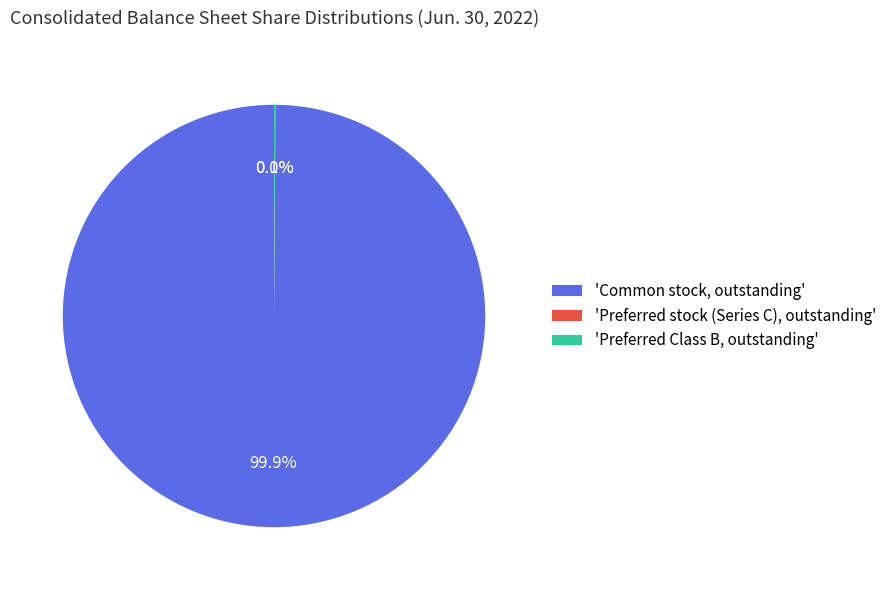

Which category has the biggest portion of the pie?

'Common stock, outstanding'